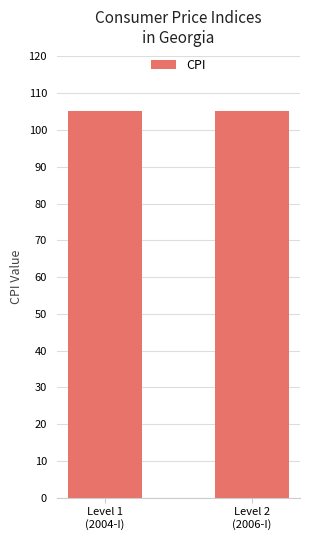

Does the chart contain stacked bars?

No